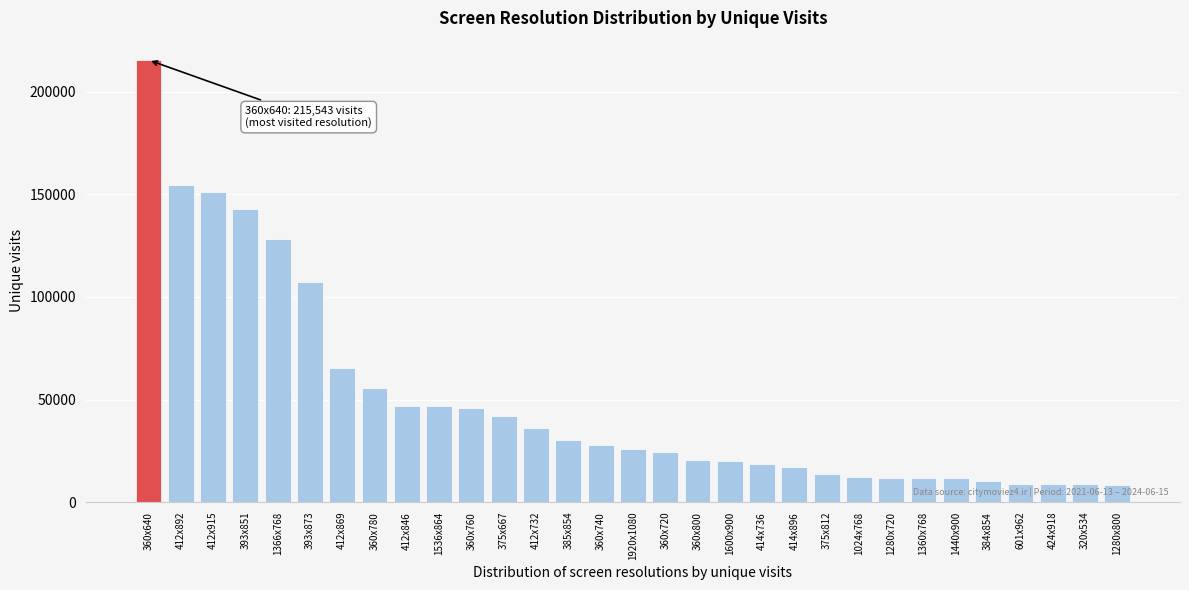

Is it true that the value at 1536x864 is 46983?

True